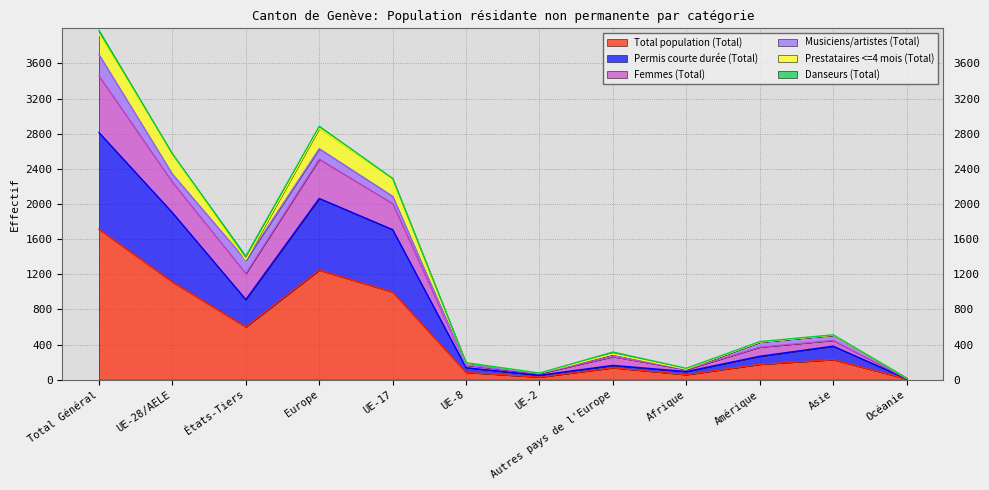

Rank the categories by Permis courte durée (Total) value from lowest to highest.

Océanie, UE-2, Afrique, UE-8, Autres pays de l'Europe, Amérique, Asie, États-Tiers, UE-17, UE-28/AELE, Europe, Total Général